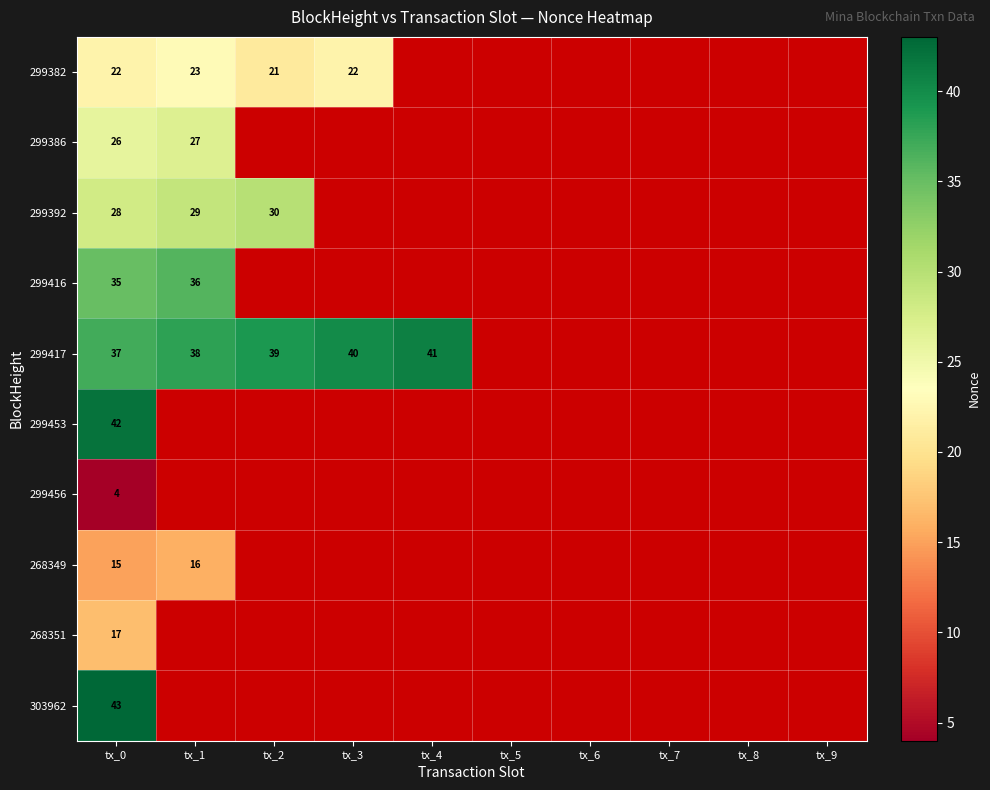

The value of 299382 at tx_1 is 10.4. True or false?

False